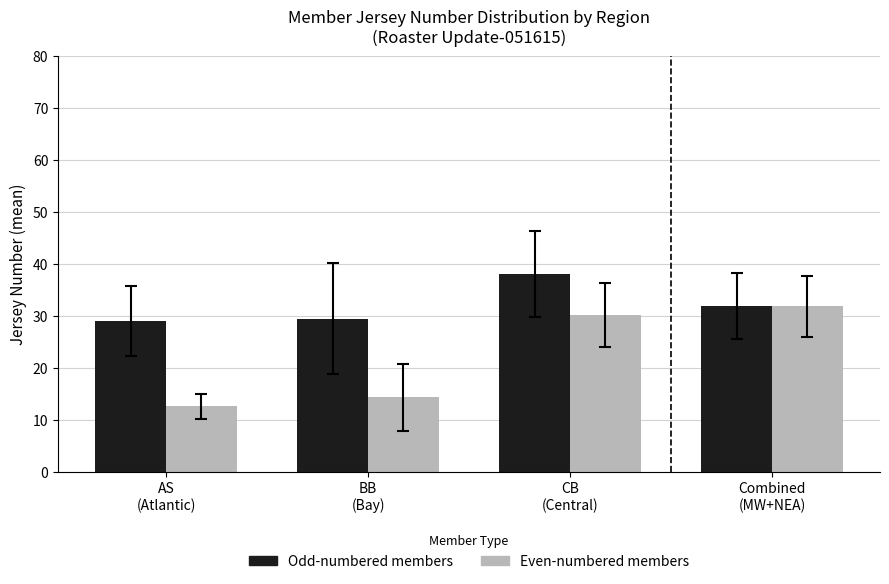

At which category is the sum across all series the highest?

CB
(Central)